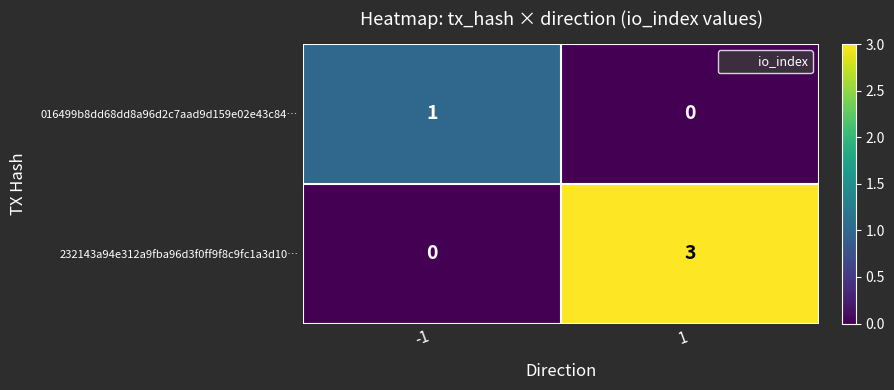

What is the maximum value shown in the chart?

3